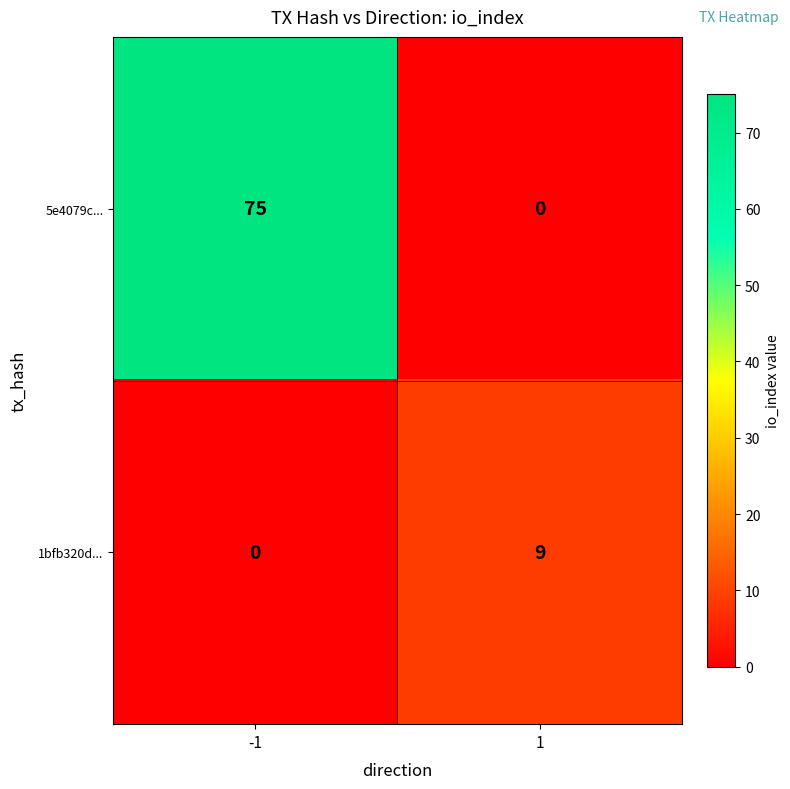

What is the difference between the 5e4079c... values at 1 and -1?

75